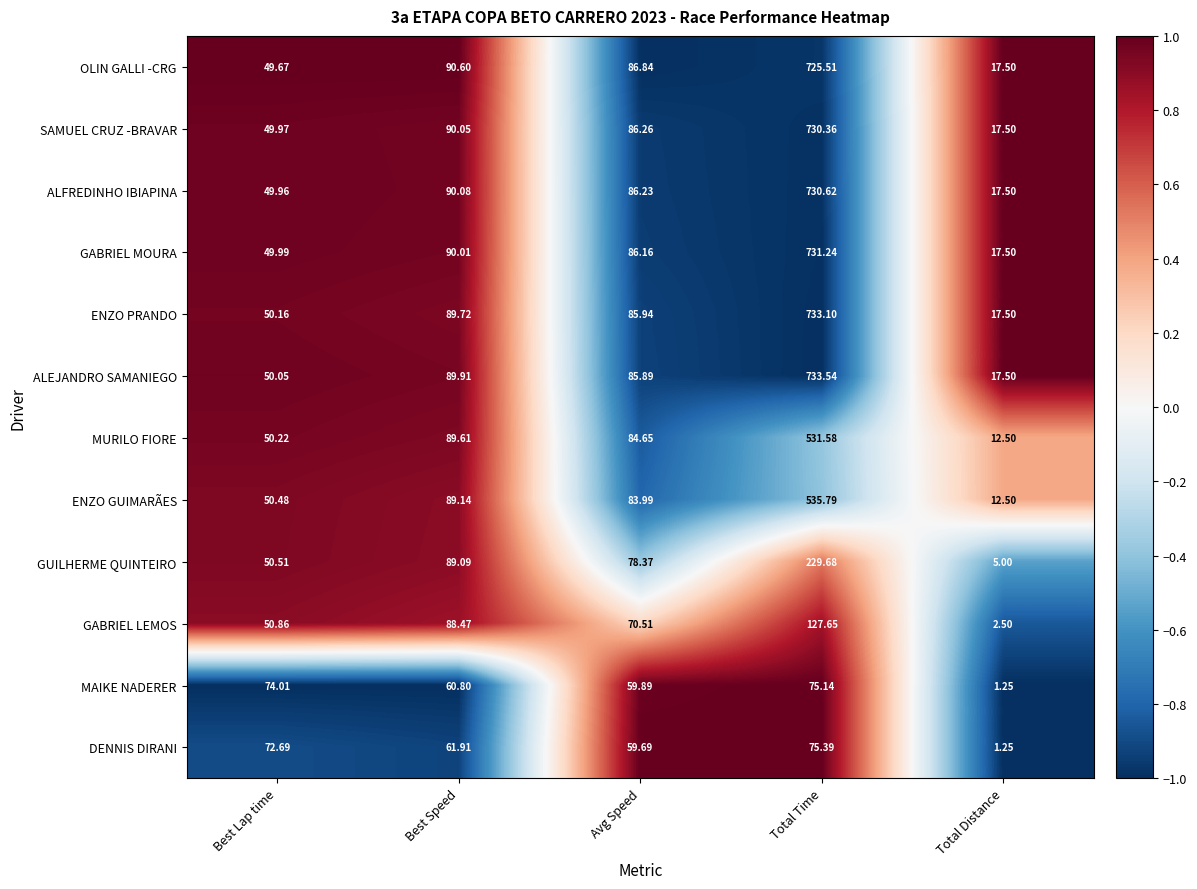

At which category does the chart reach its minimum across all series?

Total Distance